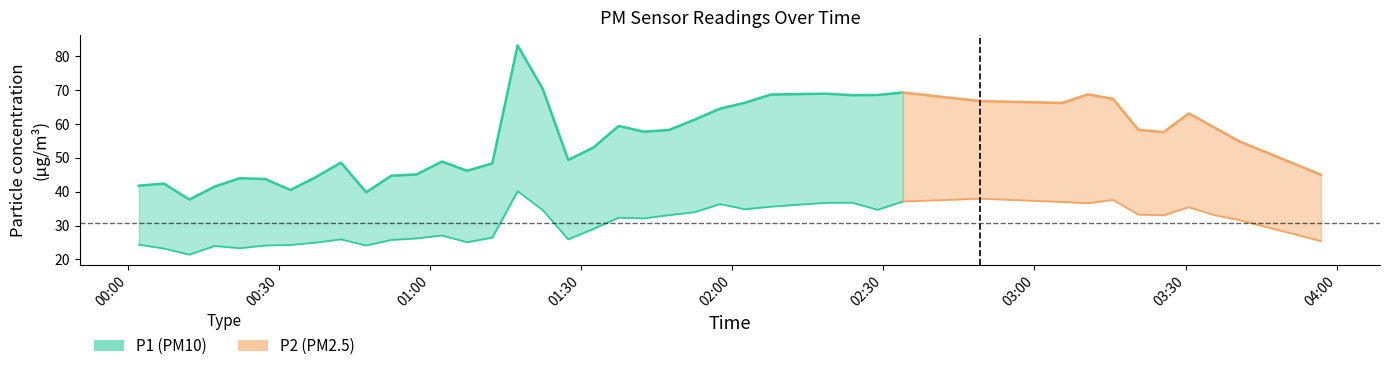

What is the approximate value of P2 at 15?

40.1